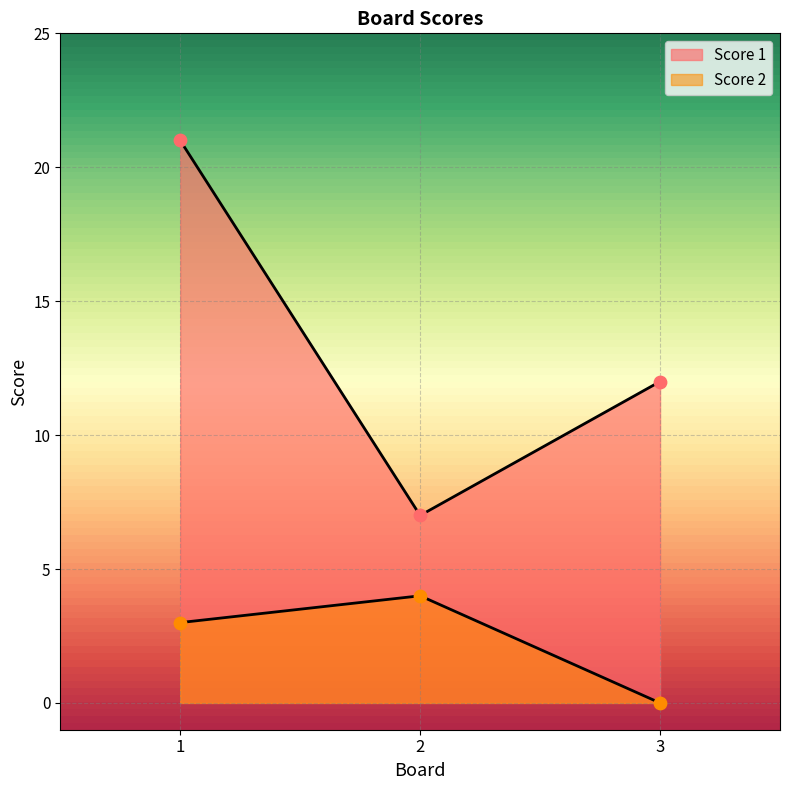

What is the total value across all series at 2?

11